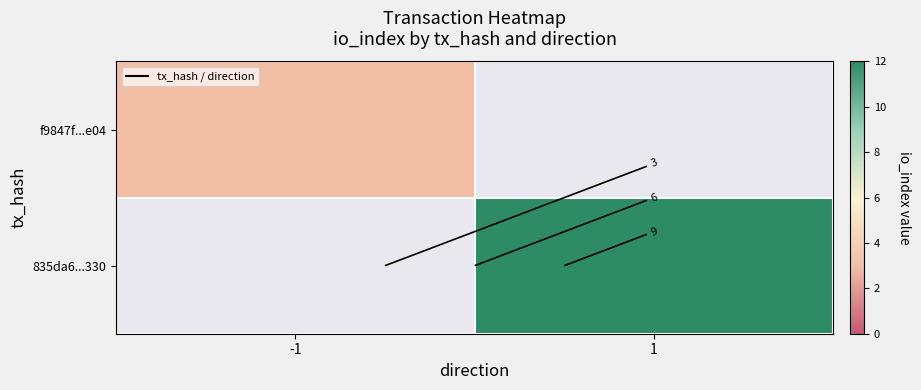

Which series has the widest spread of values?

835da6...330